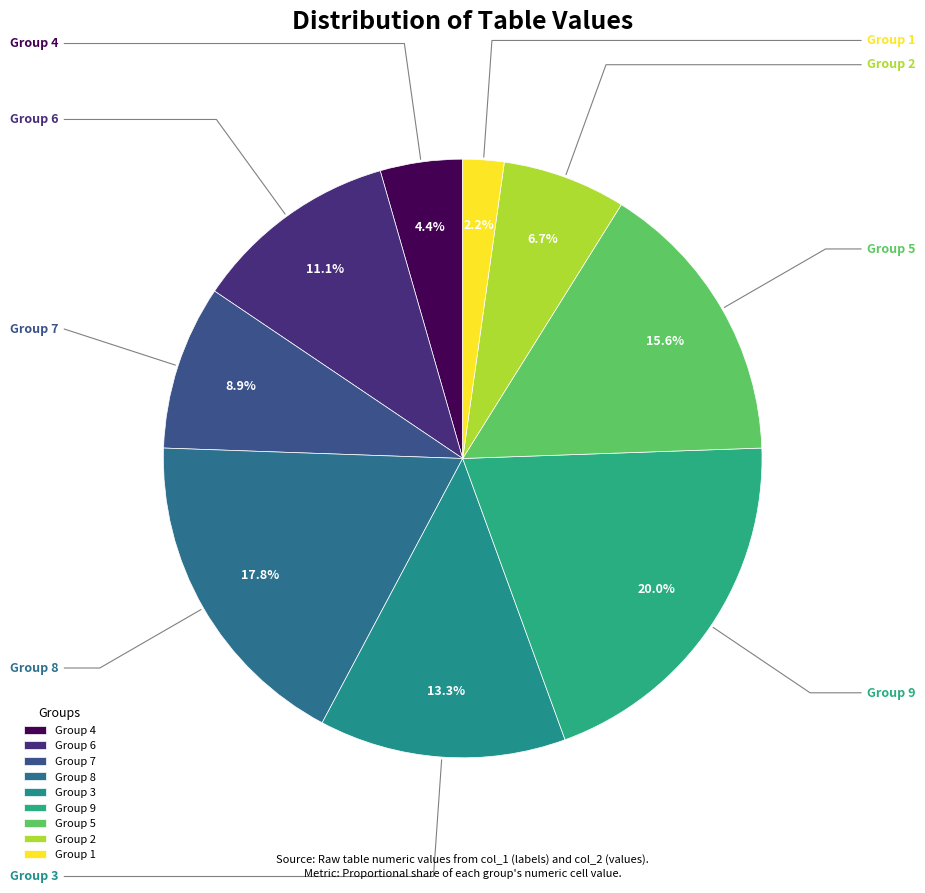

Does any single category account for the majority?

No